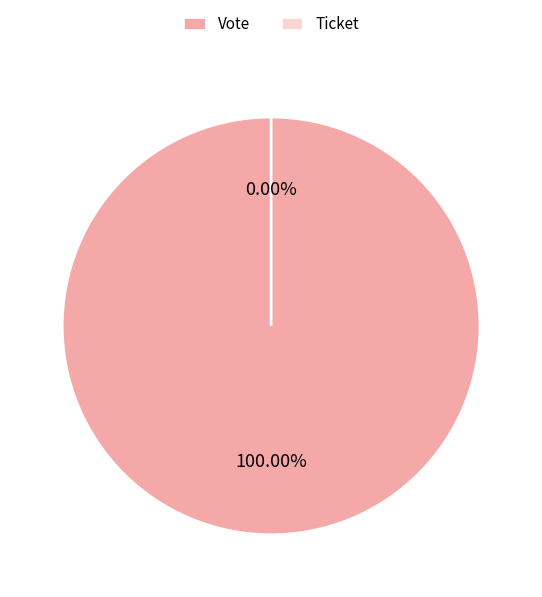

Is Ticket the majority of the pie?

No